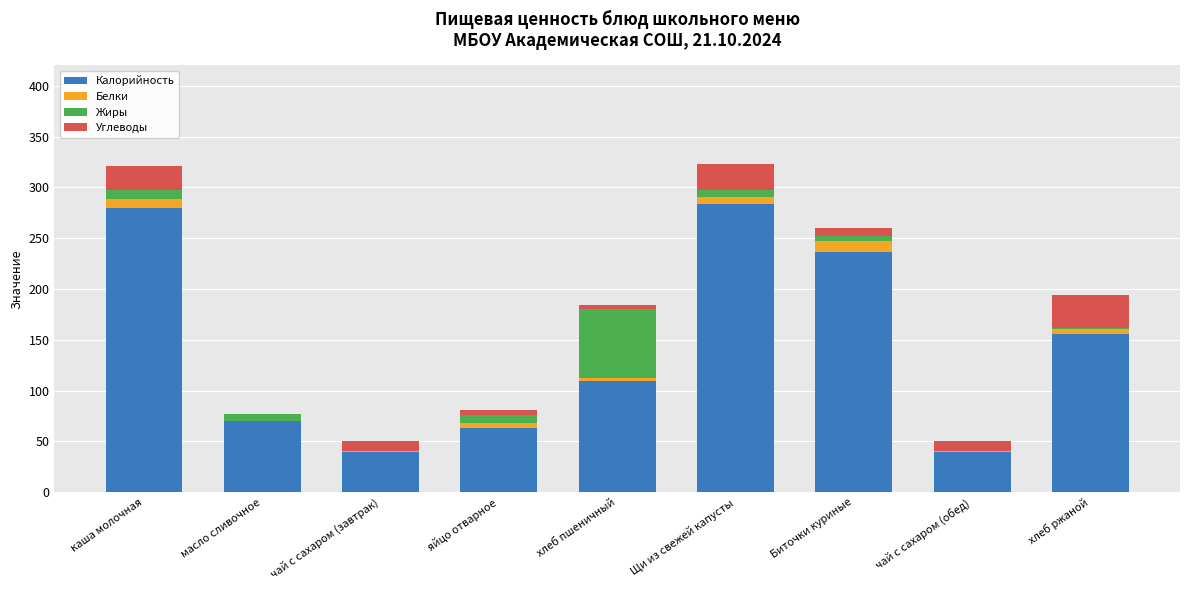

Are the bars horizontal?

No